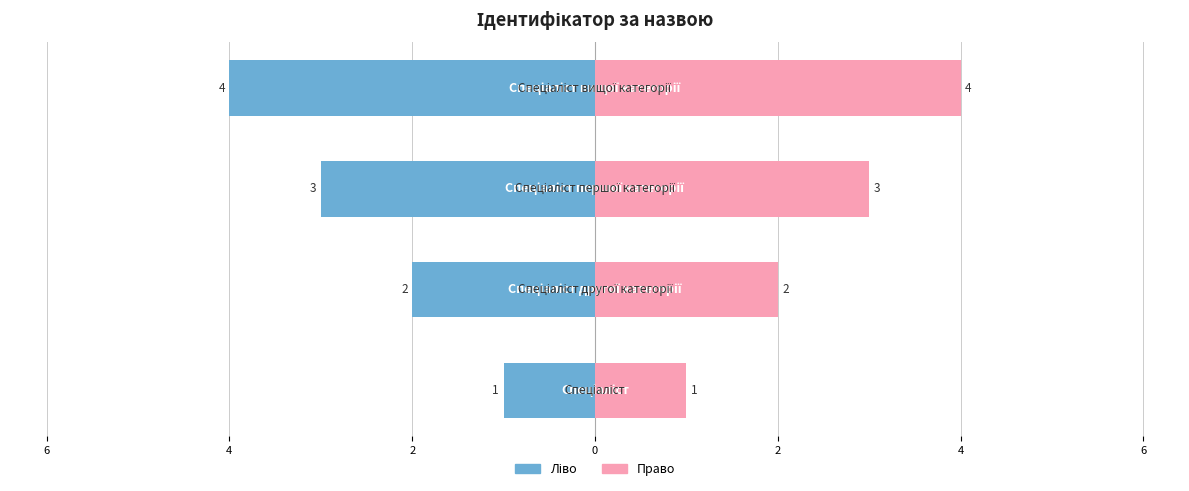

Are the bars grouped side by side (vs. stacked)?

Yes